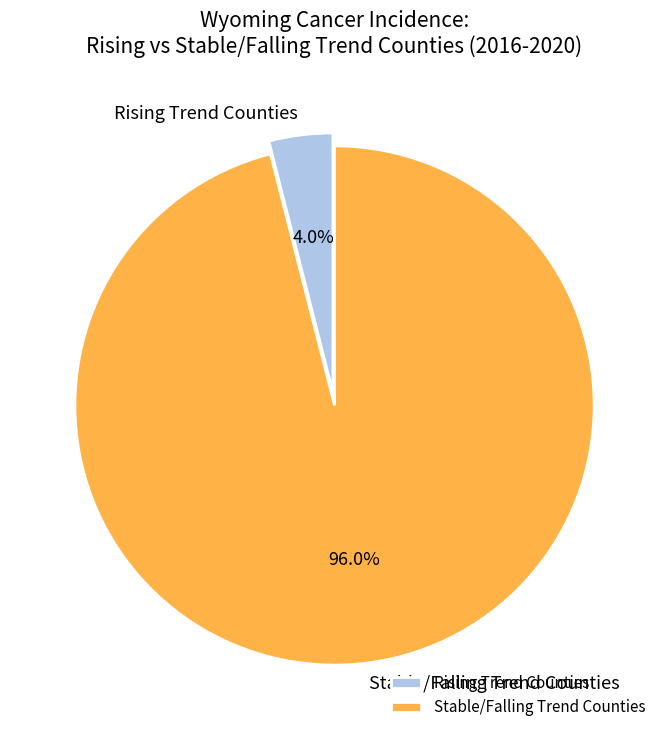

What portion of the pie excludes Stable/Falling Trend Counties?

4.0%